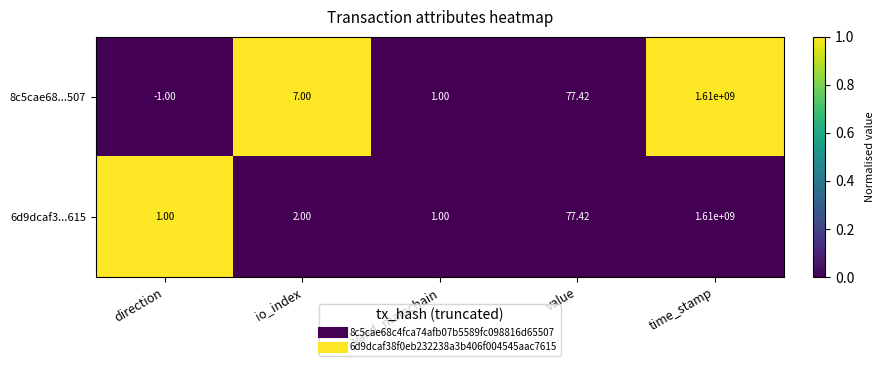

Is the value of 8c5cae68...507 at direction greater than the value of 6d9dcaf3...615 at time_stamp?

No